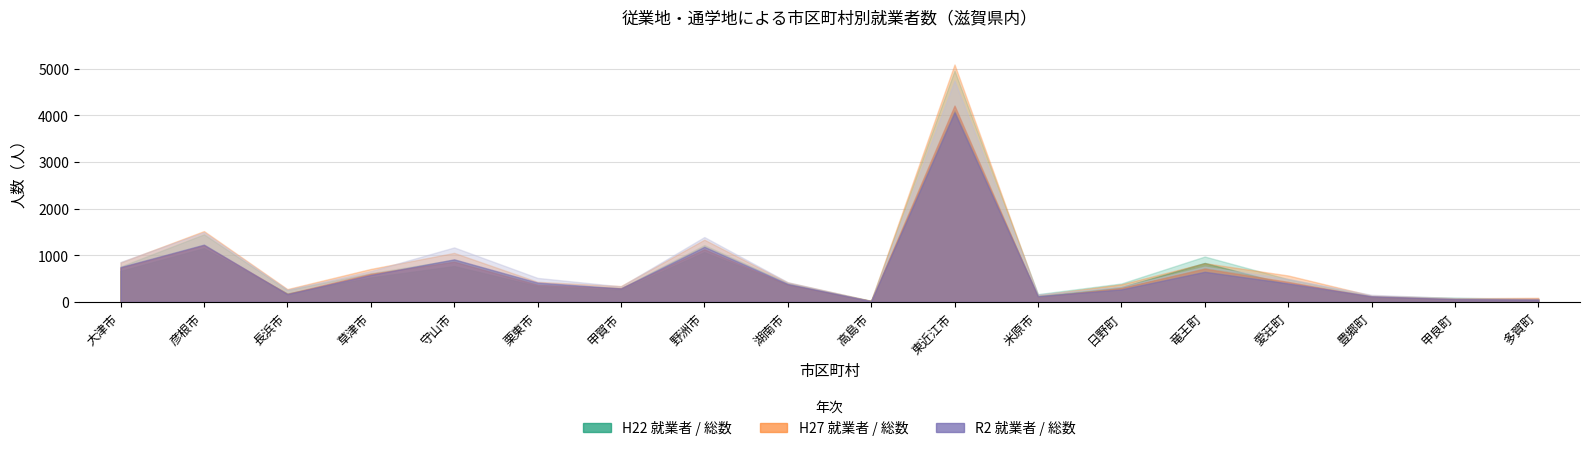

What is the sum of all R2就業者 values?

11638